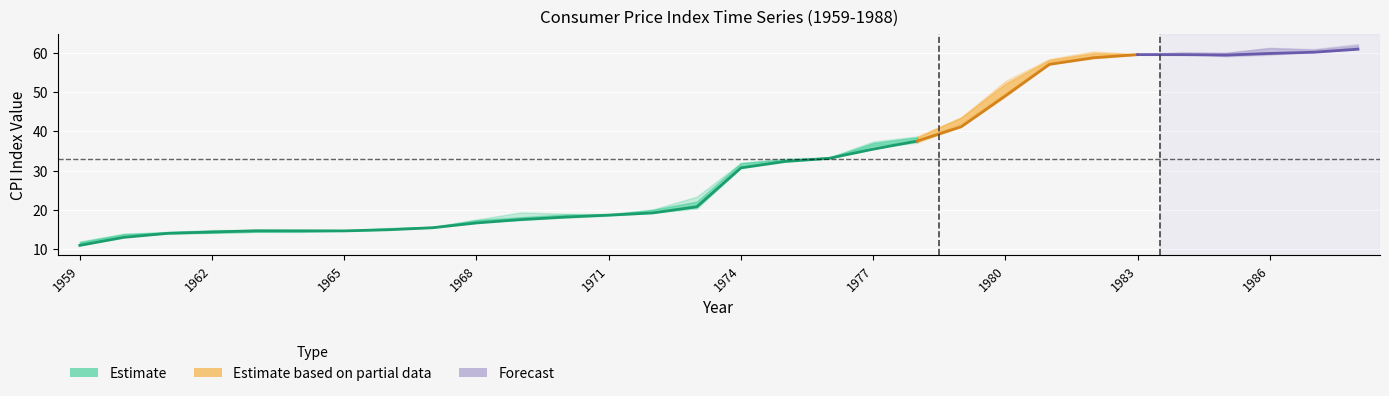

How many data points in July are less than 30?

15